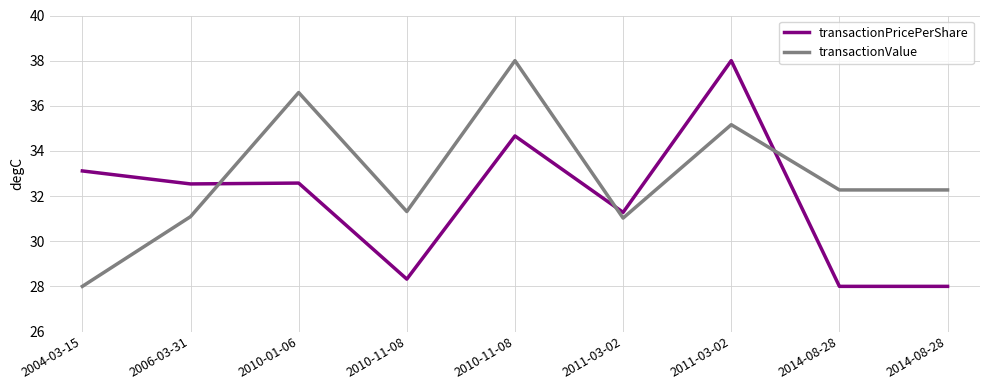

Is it true that transactionValue equals 32.3 at 2014-08-28?

True